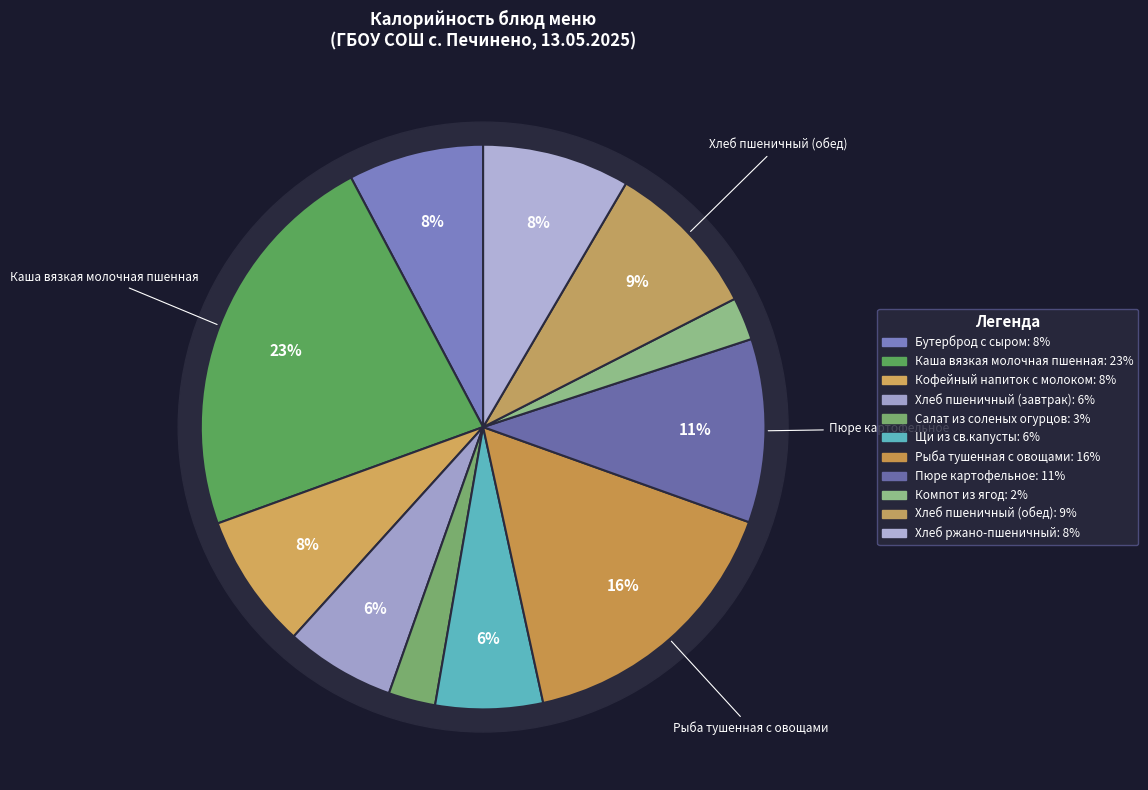

How much of the chart is everything except Пюре картофельное?

89.5%